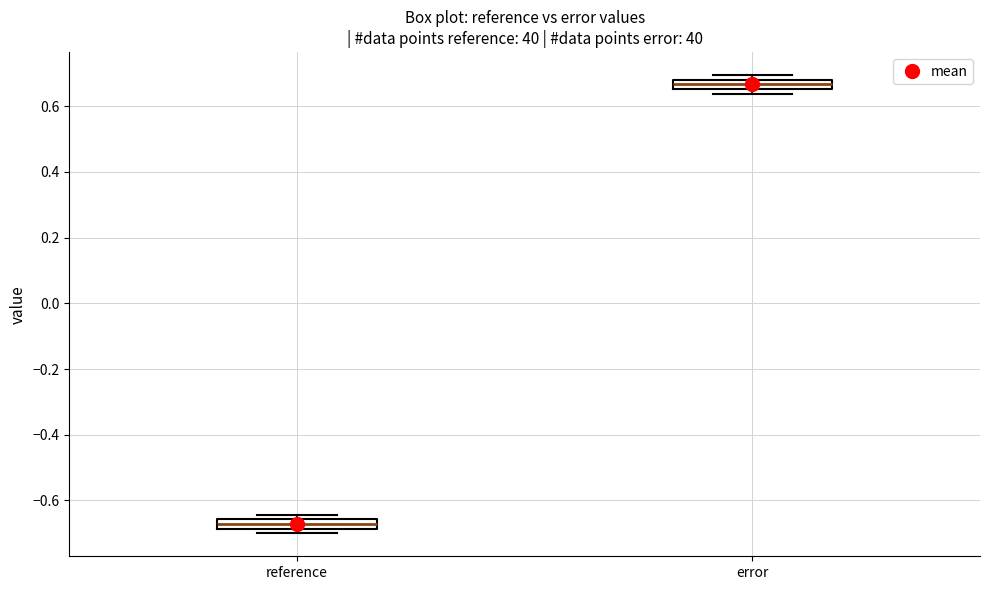

Where is the lower edge of the box for reference on the y-axis? The values are not printed on the chart, so give them approximately, as read against the axis.

-0.68